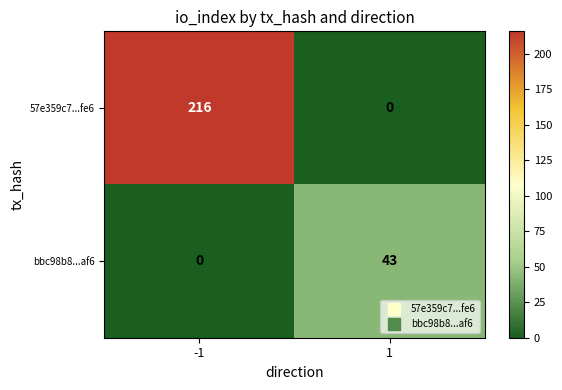

Between -1 and 1, which series saw the biggest shift?

57e359c7...fe6